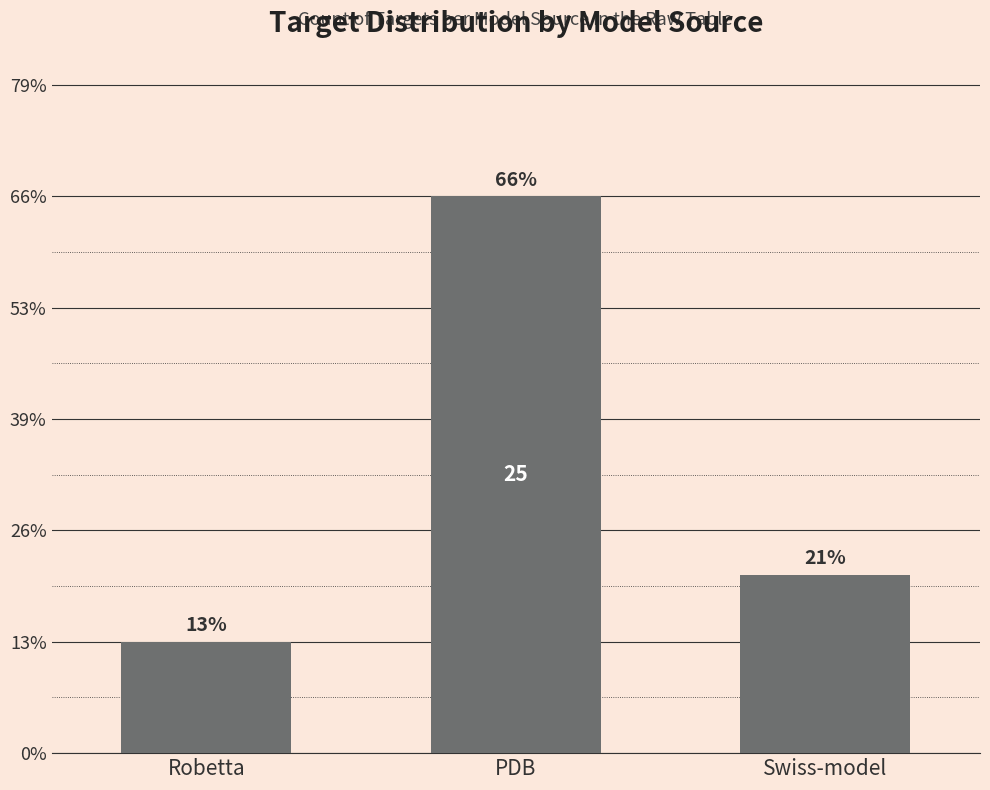

What is the difference between the maximum and minimum values?

20